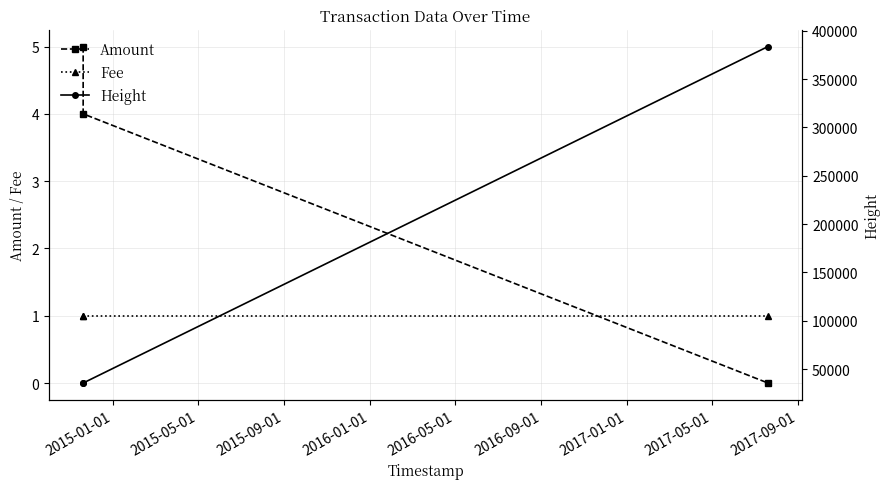

What is the value of the Amount point at the 2nd from the left?

4